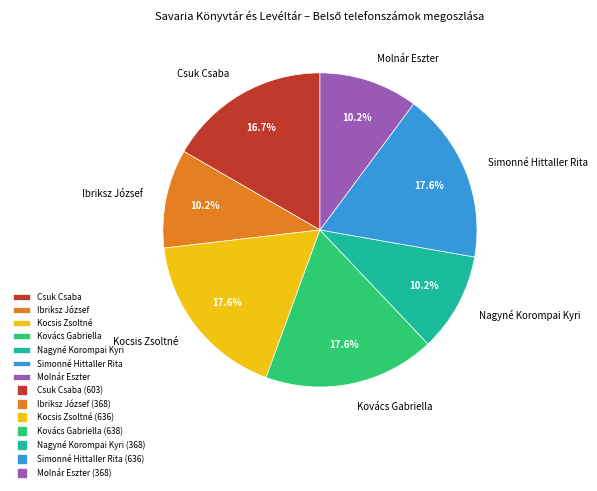

Is there any slice that represents more than half of the pie?

No